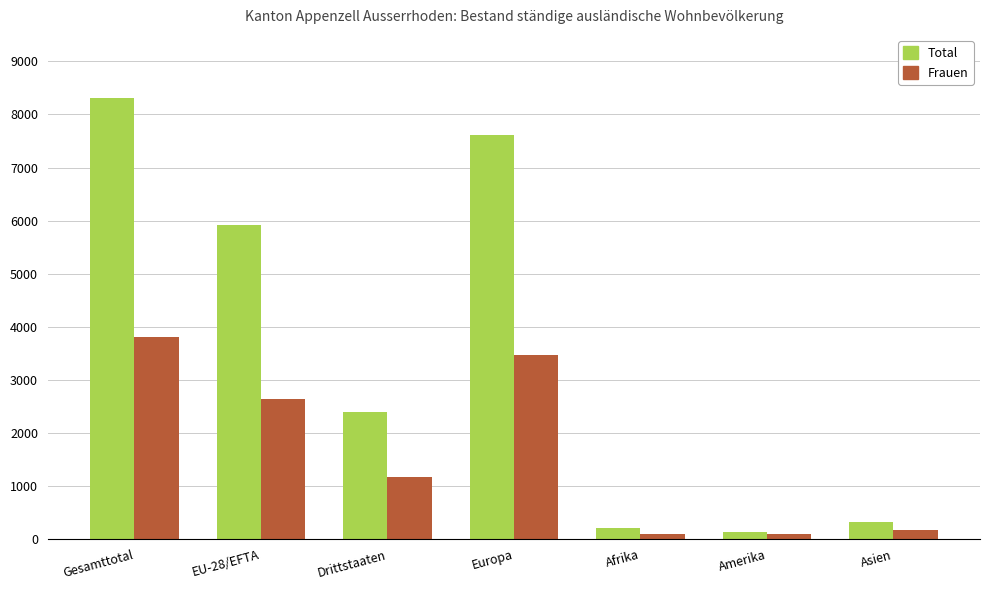

What is the difference between the Frauen values at Drittstaaten and Asien?

1003